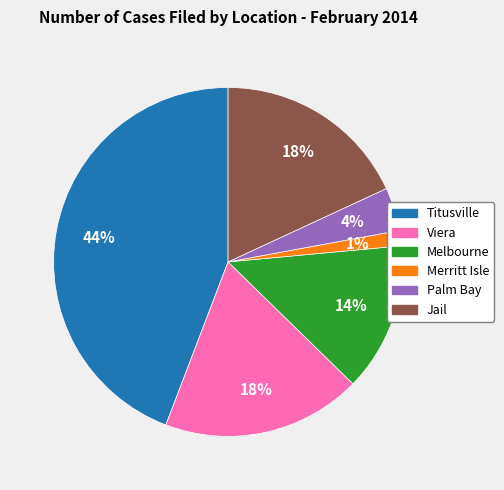

To the nearest percent, what is the average slice percentage?

17%